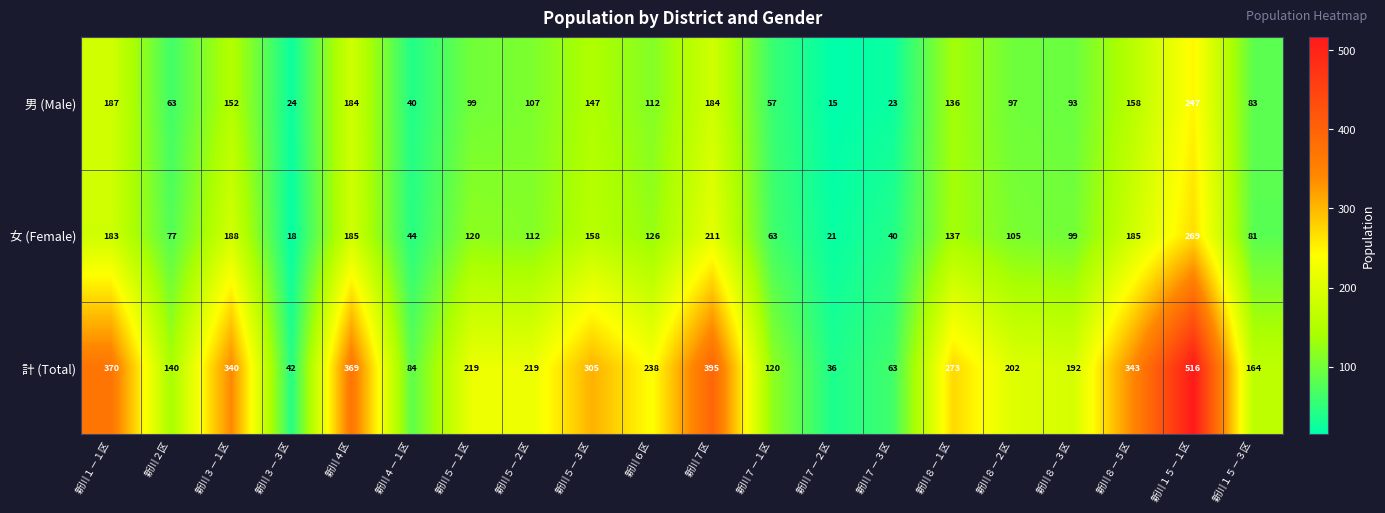

What is the total value across all series at 新川３－３区?

84